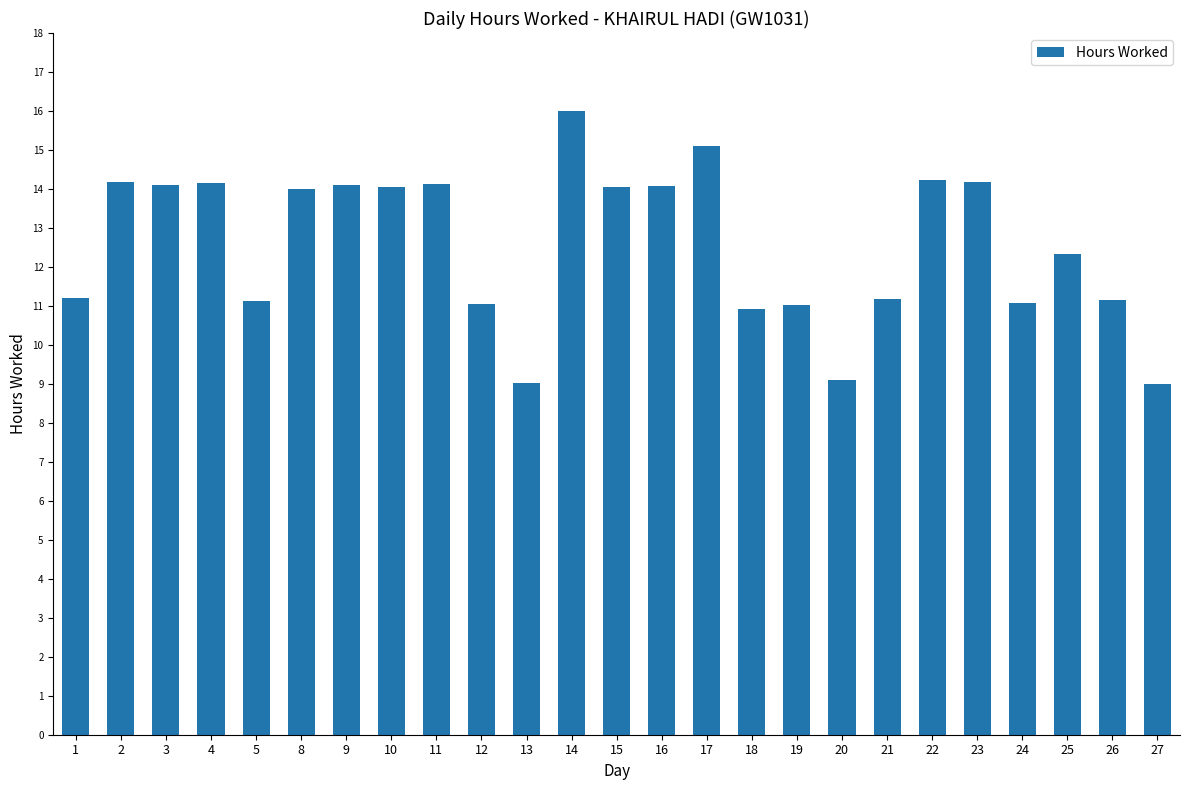

What is the value of the 19th bar from the left?

11.2